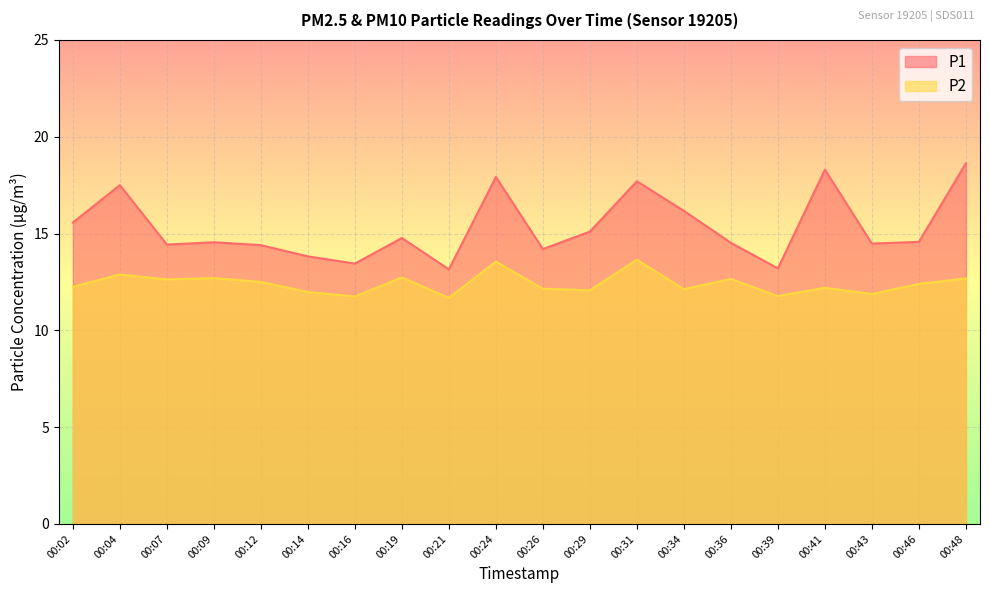

Where is P1 nearest to the value 15?

00:29